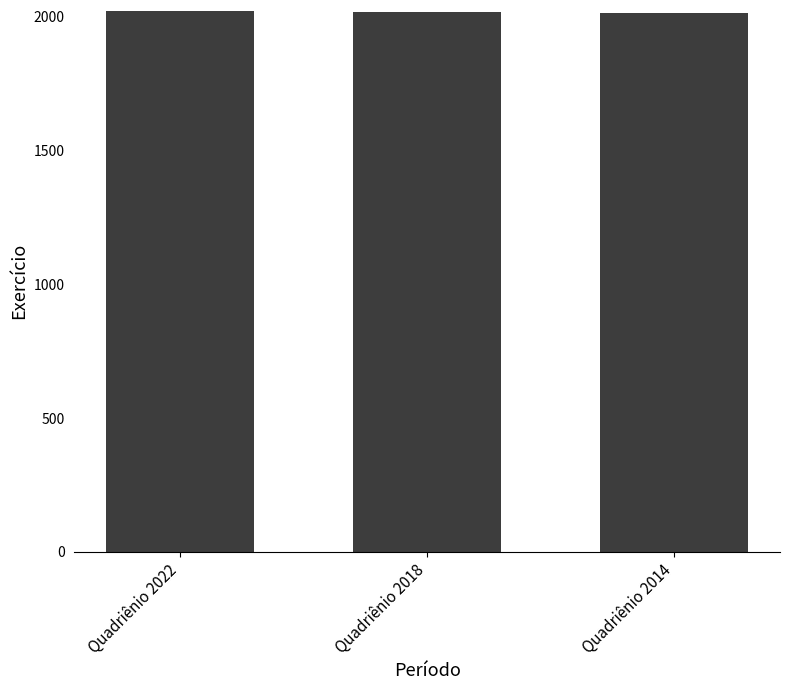

What is the sum of all values?

6054